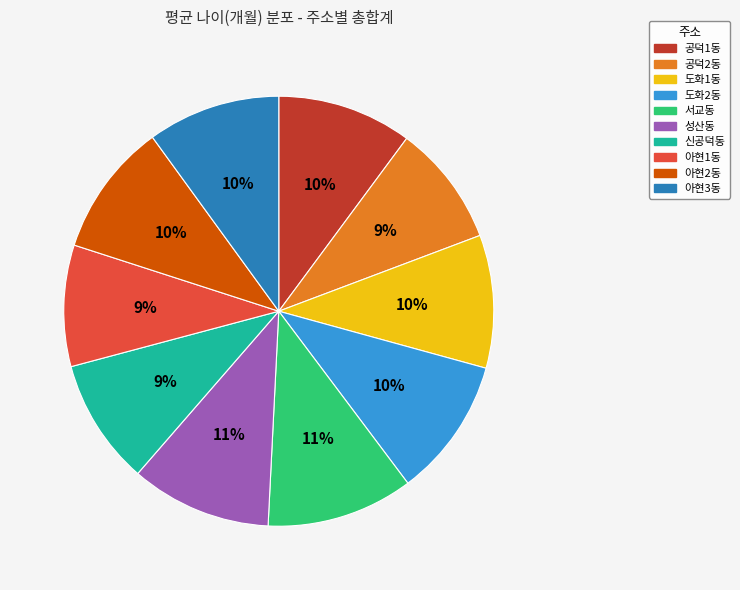

Is it true that 공덕1동 is 10% of the pie?

True